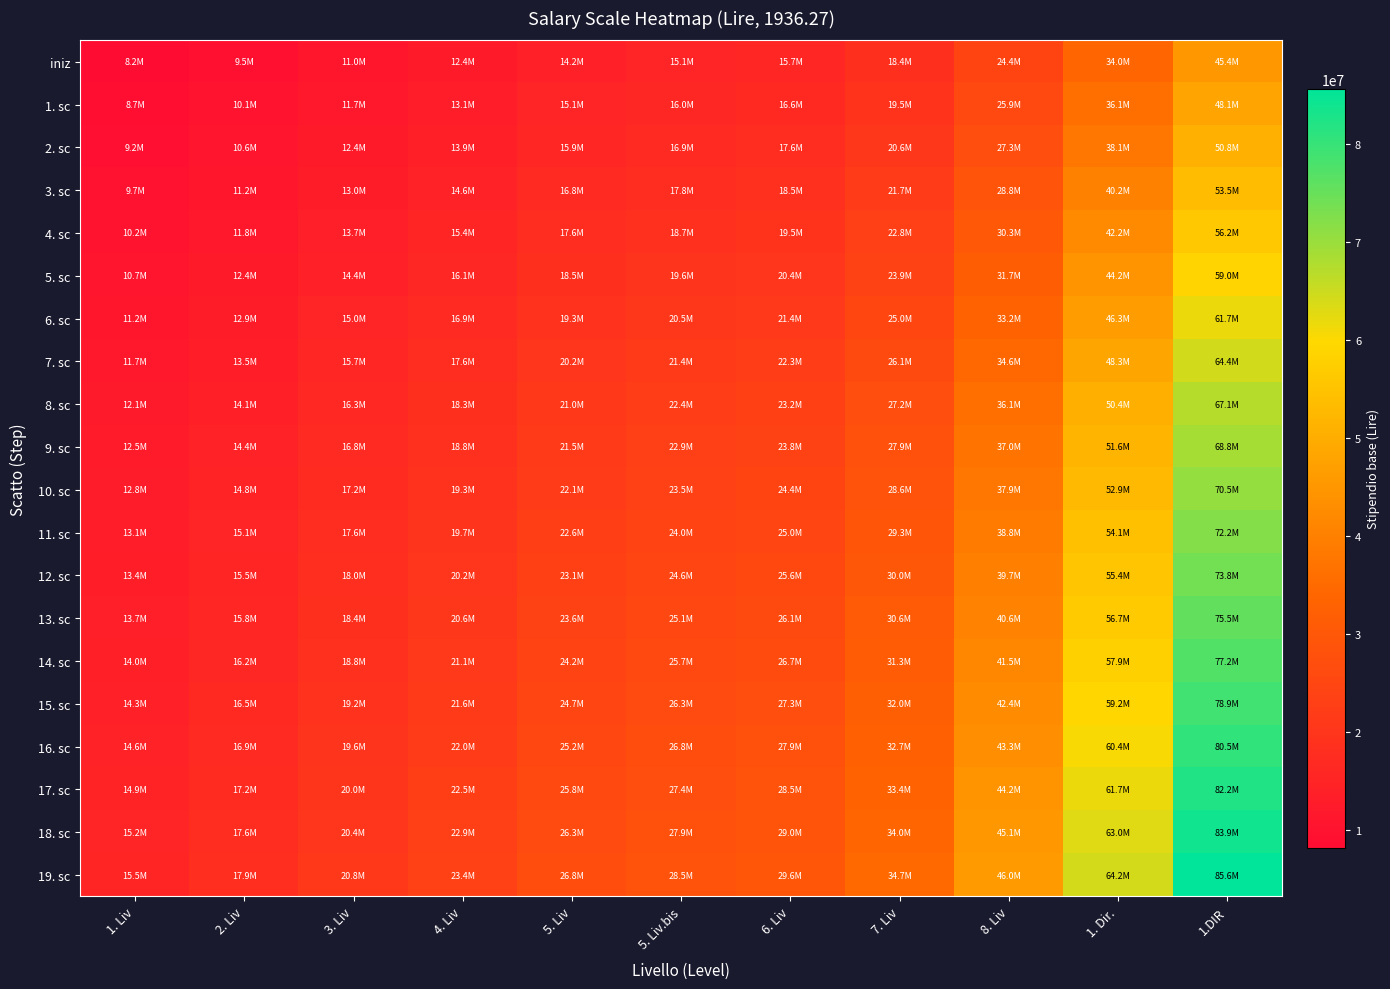

At how many categories does at least one series exceed 41334424?

3